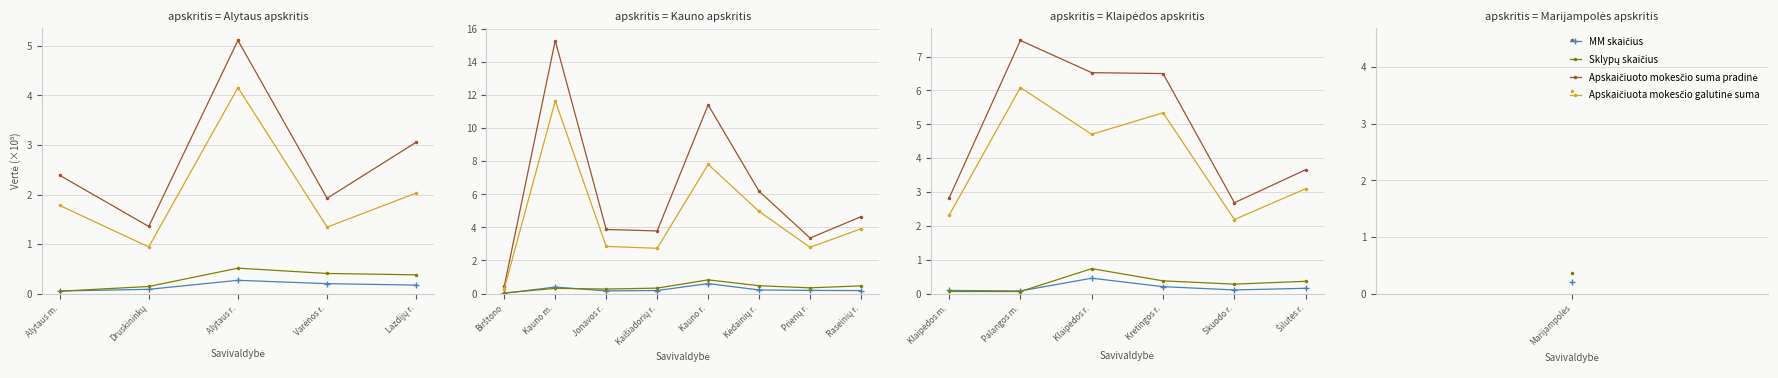

Rank the series at Šilutės r. from lowest to highest value.

MM skaičius, Sklypų skaičius, Apskaičiuota mokesčio galutinė suma, Apskaičiuoto mokesčio suma pradinė